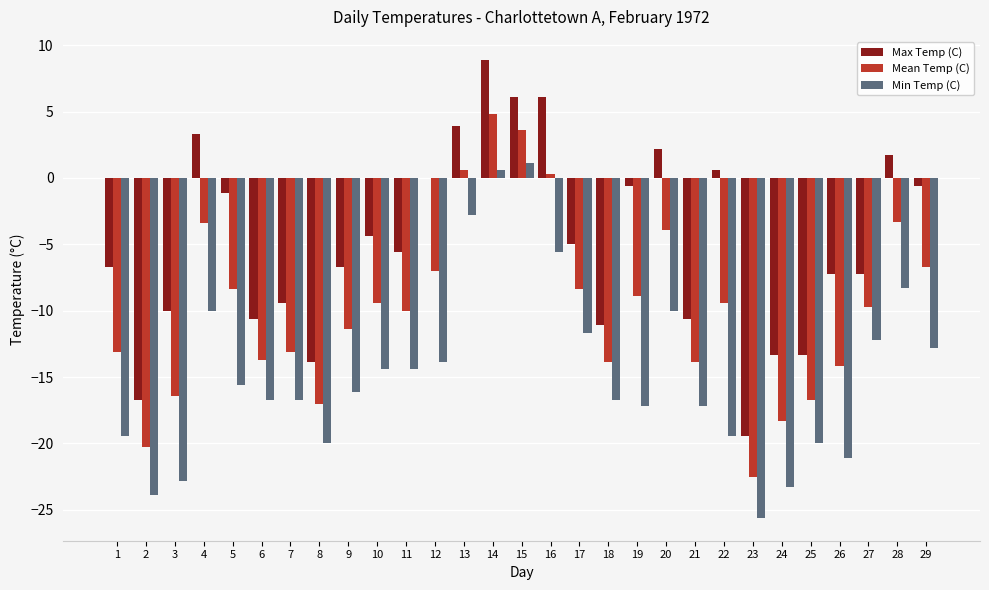

How many groups of bars are there?

29